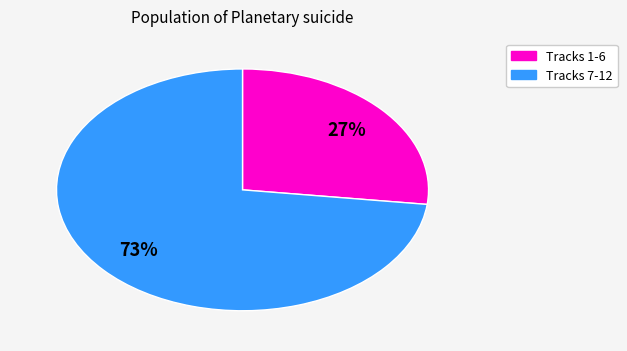

To the nearest percent, what is the average slice percentage?

50%